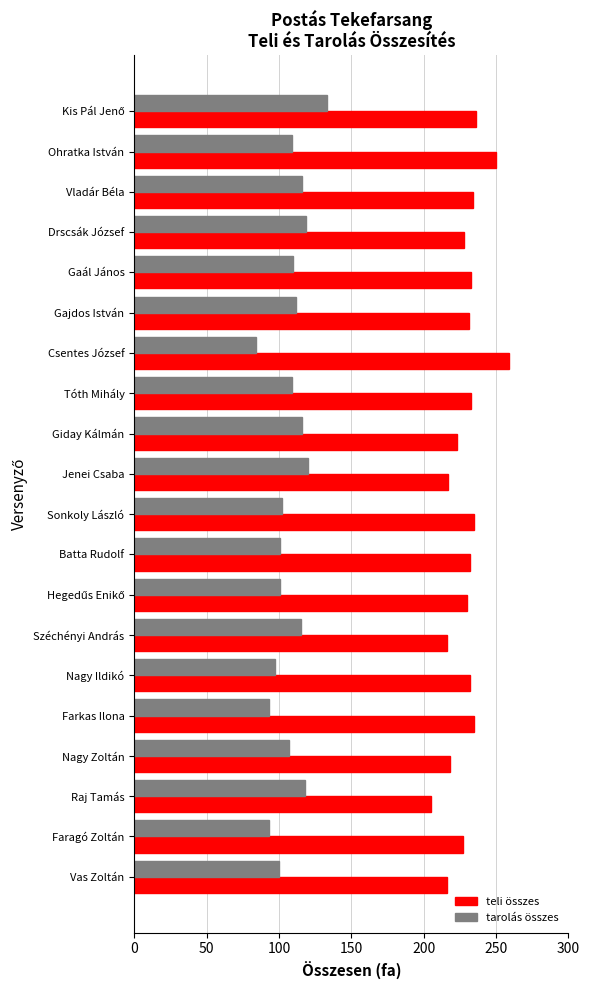

What is the spread (max minus min) of values at Tóth Mihály?

124